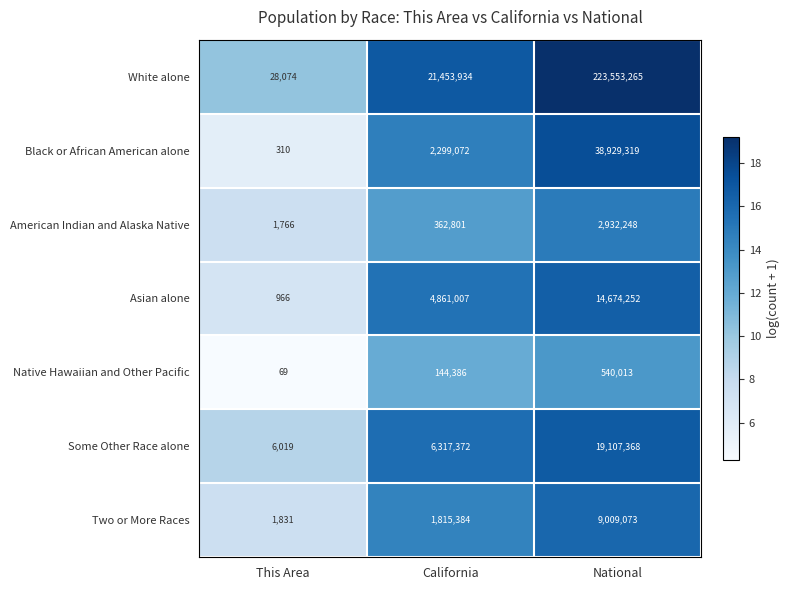

What is the sum of the Black or African American alone values at This Area and California?

2299382